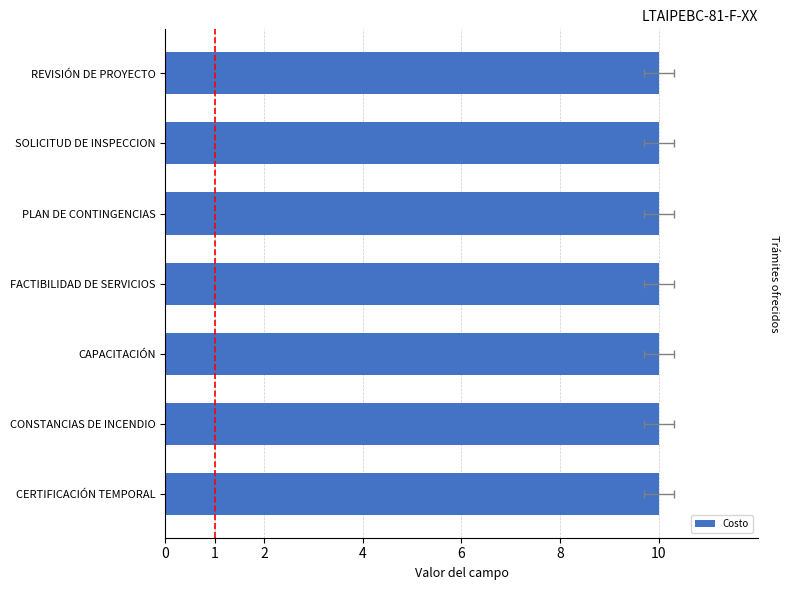

Is it true that Costo equals 10 at PLAN DE CONTINGENCIAS?

True